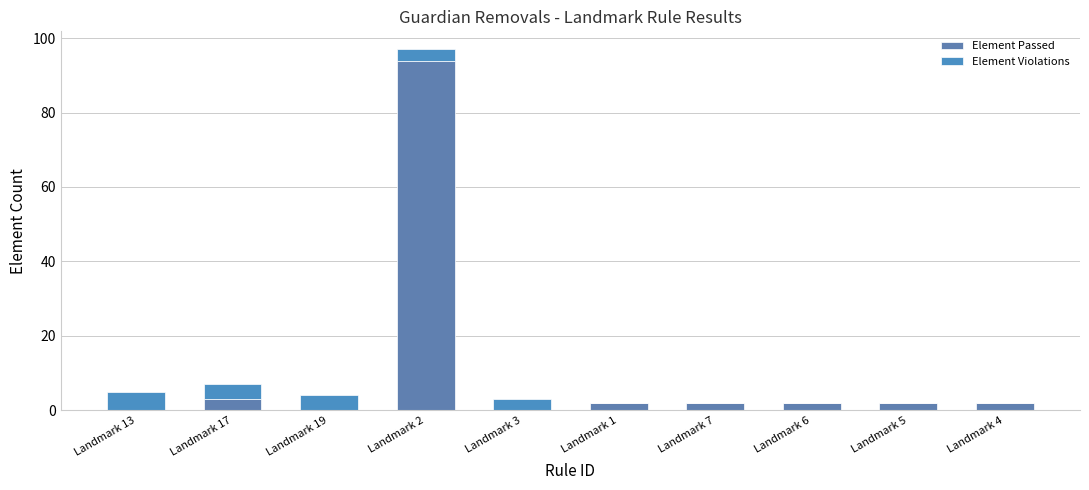

Where is Element Passed nearest to the value 47?

Landmark 17